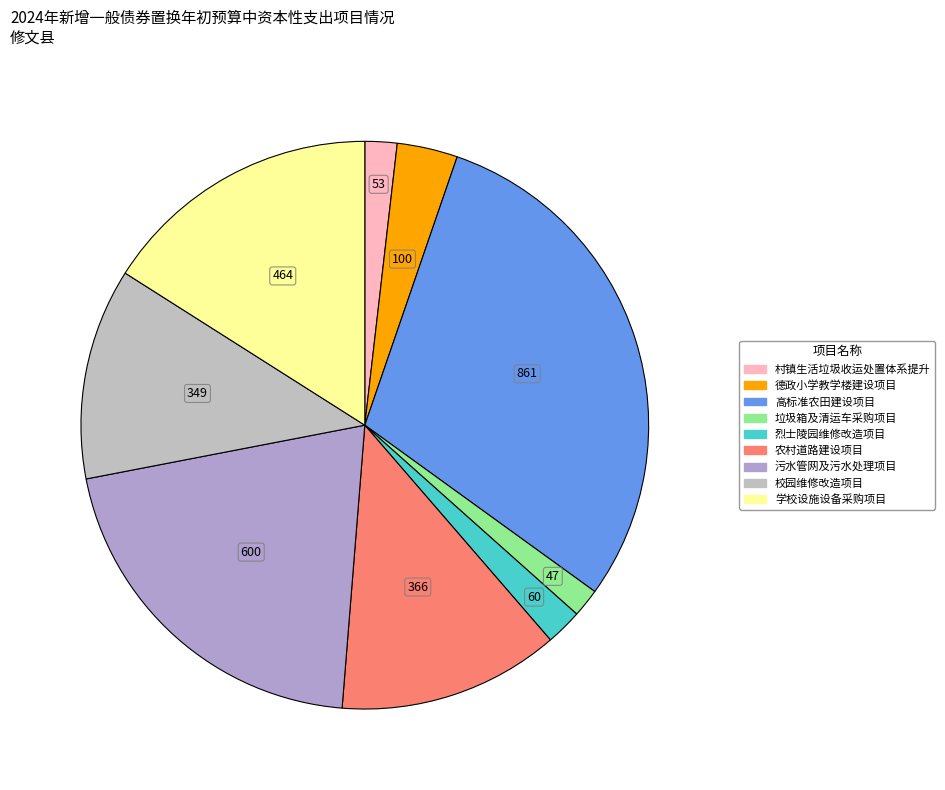

Is it true that 校园维修改造项目 is 1% of the pie?

False